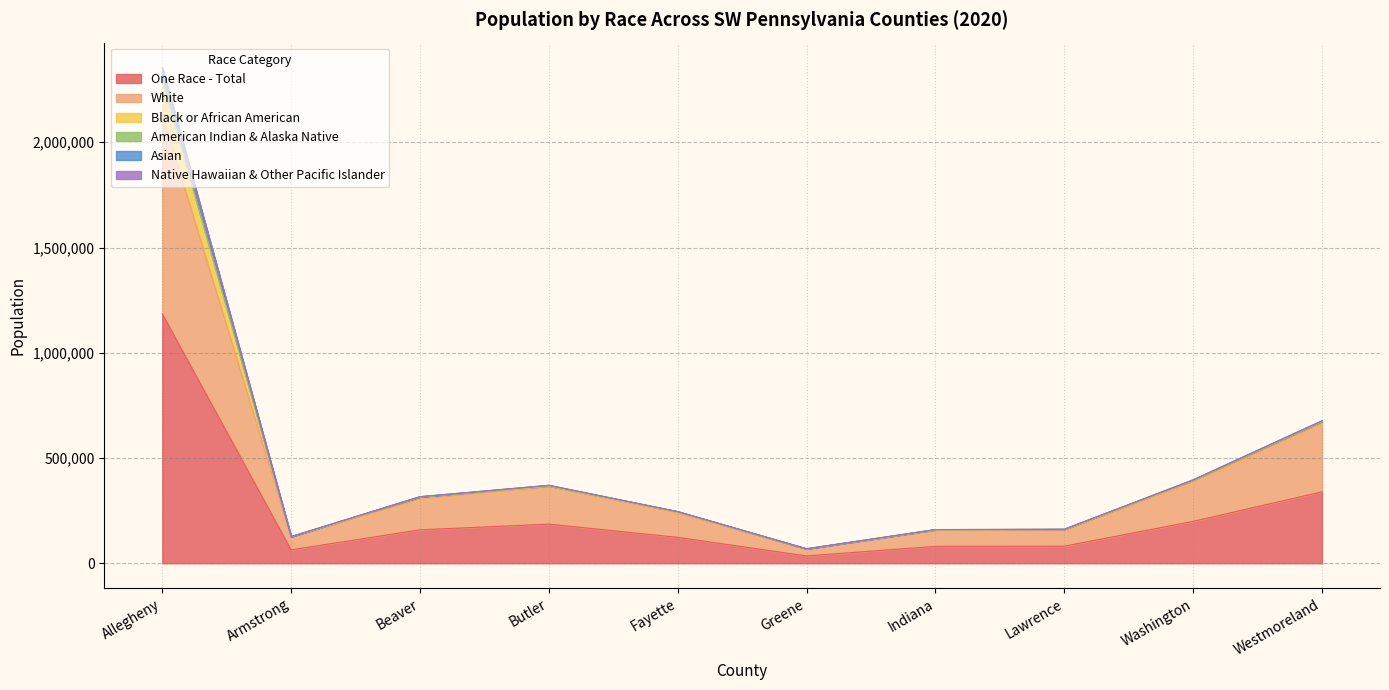

What is the total value across all series at Armstrong?

126595